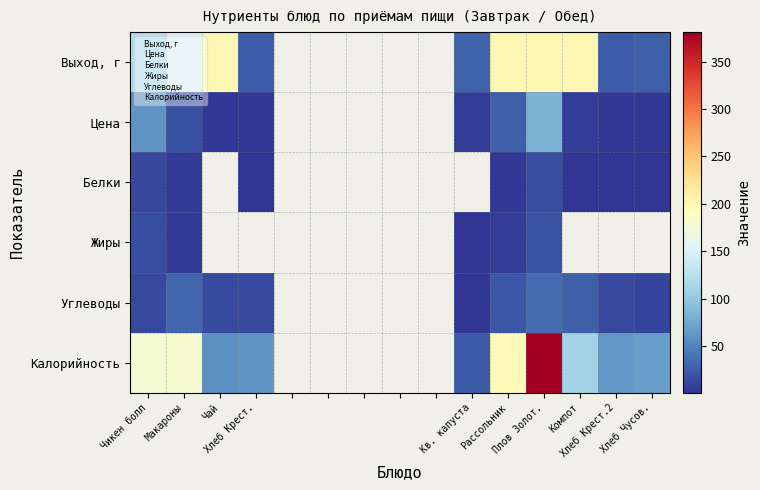

What is the difference between the second highest and minimum values in the Калорийность series?

196.0